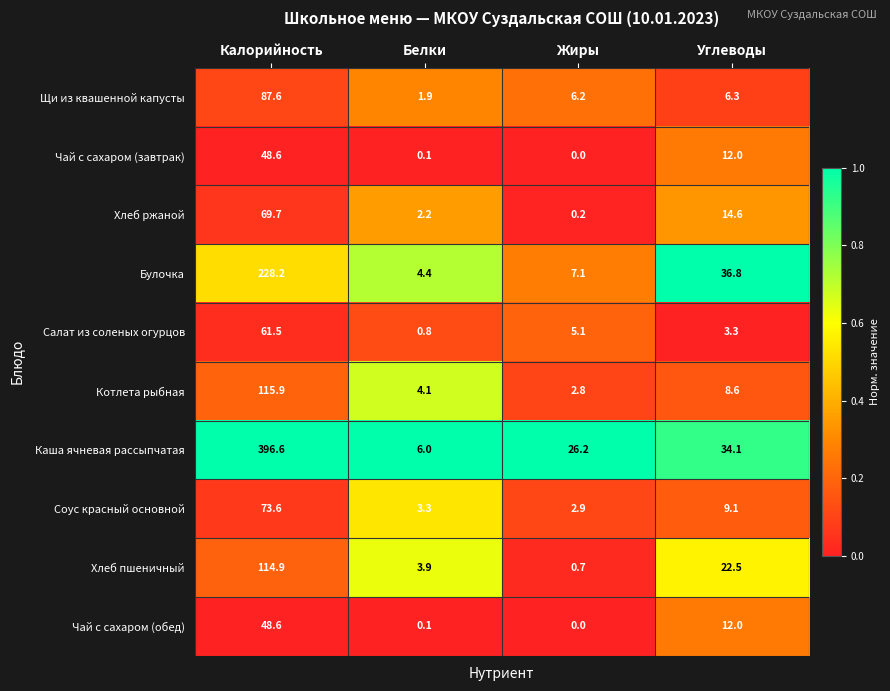

What is the difference between the maximum and minimum values in the Чай с сахаром (завтрак) series?

48.6